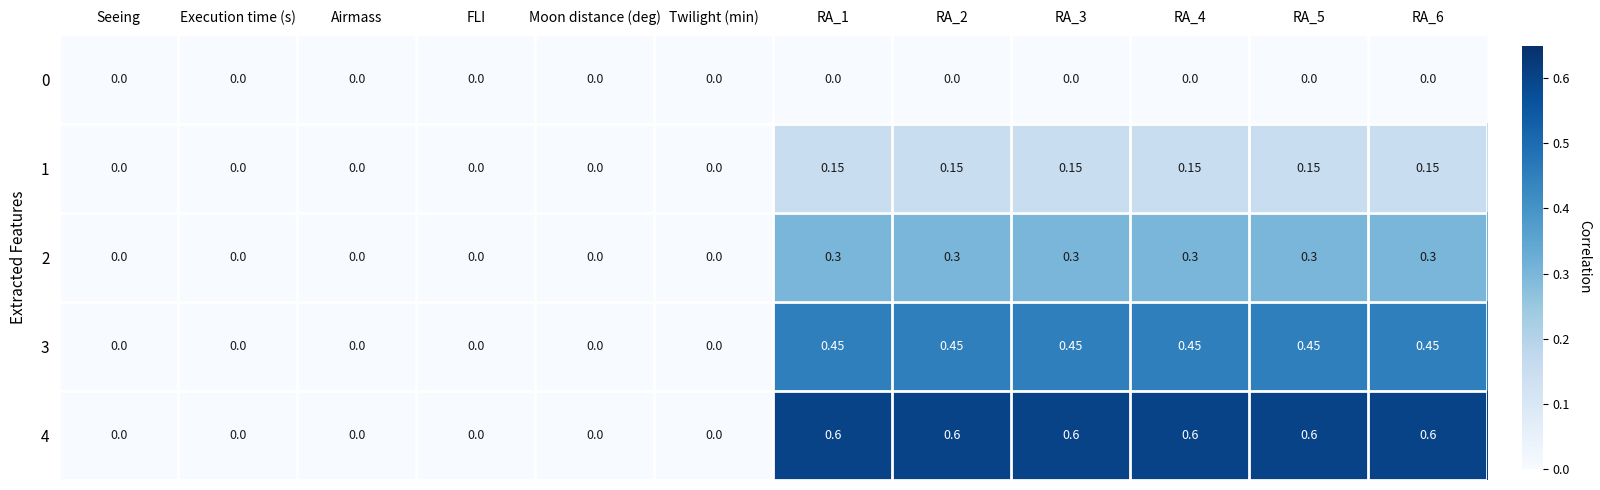

How many positive values does the 3 series have?

6